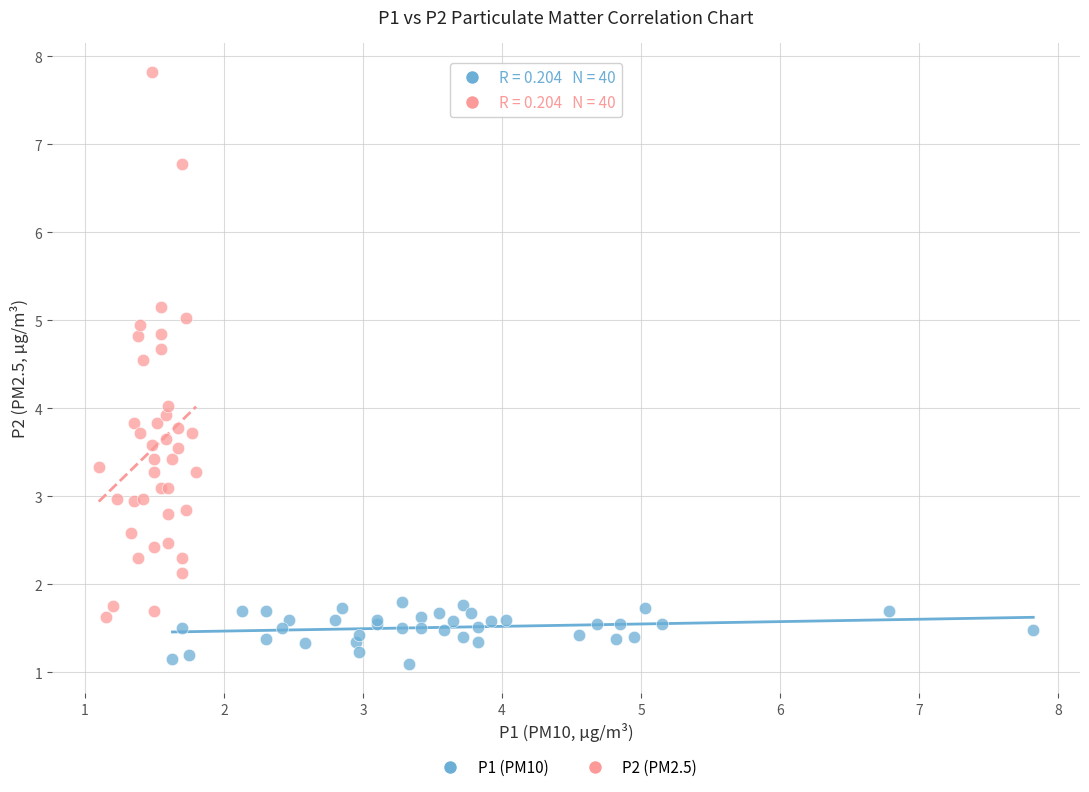

Which series reaches the maximum Y coordinate?

P2 (PM2.5)